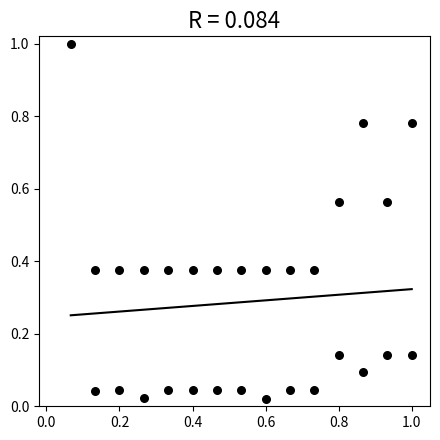

What is the range of Y values (max minus min)?

1.0